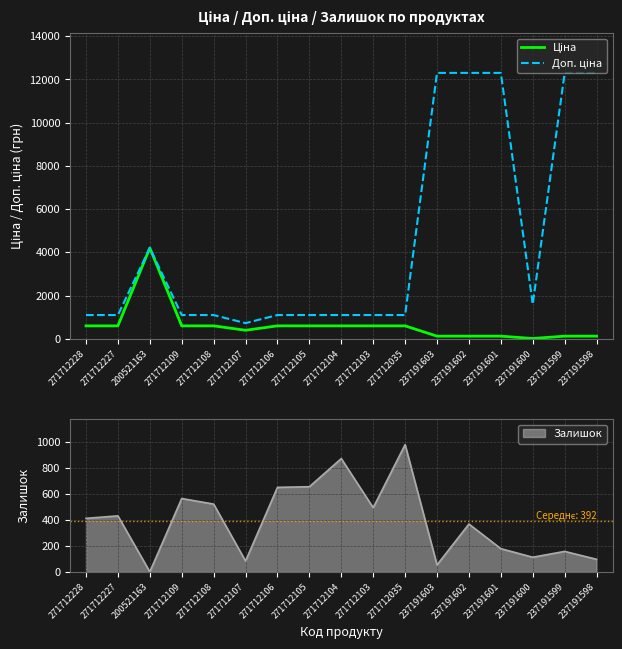

Which series changed the most between 271712108 and 237191600?

Ціна